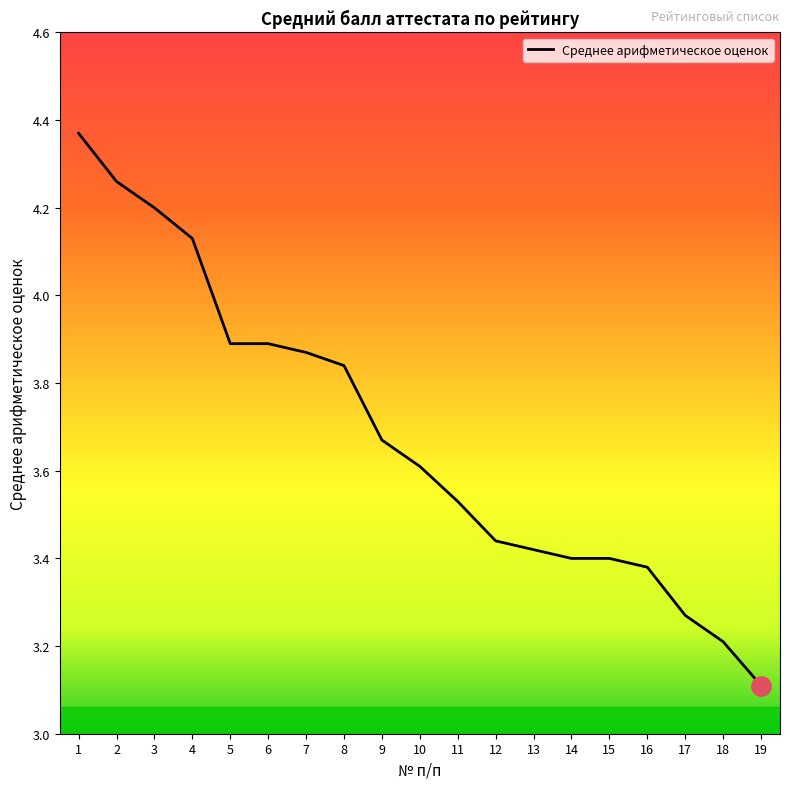

What is the difference between the maximum and minimum values?

1.3